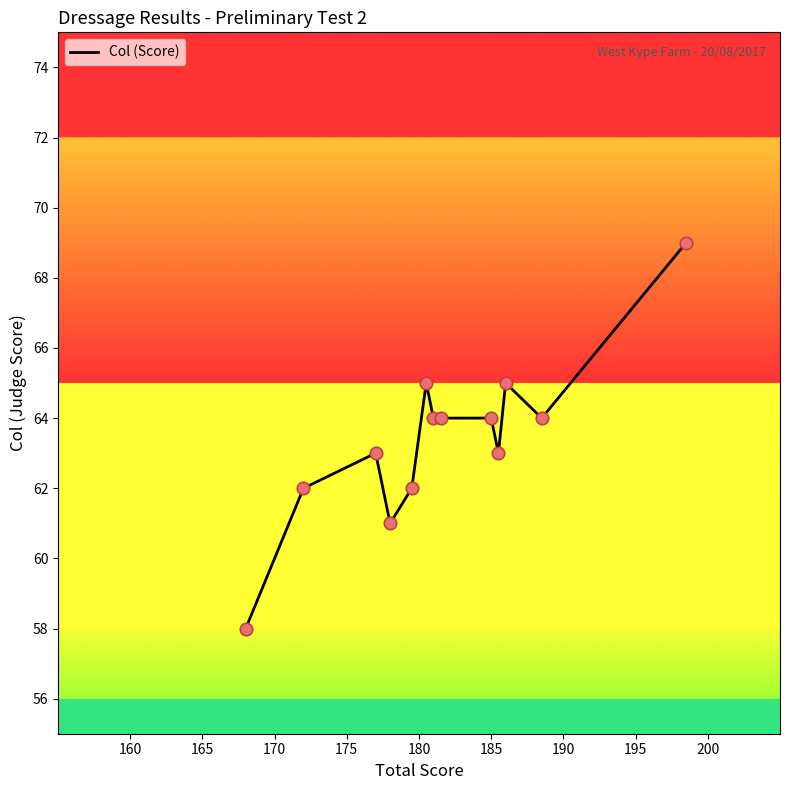

What is the smallest value displayed?

58